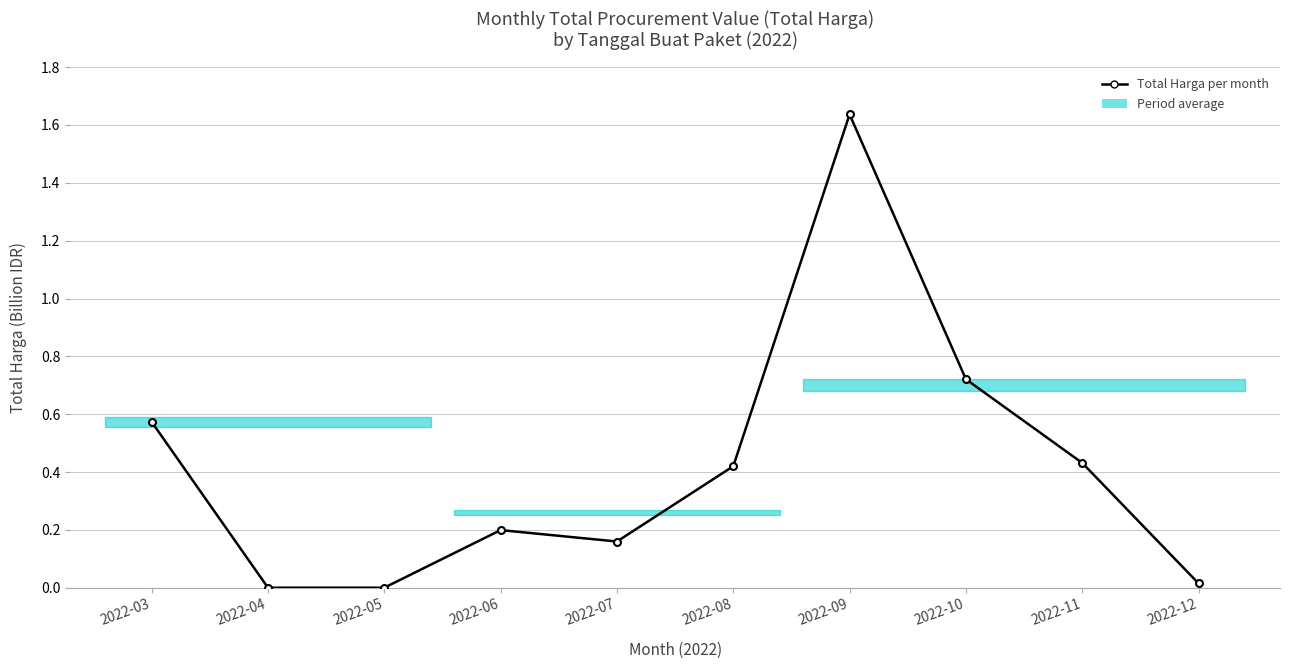

At which category does the chart reach its peak across all series?

2022-09